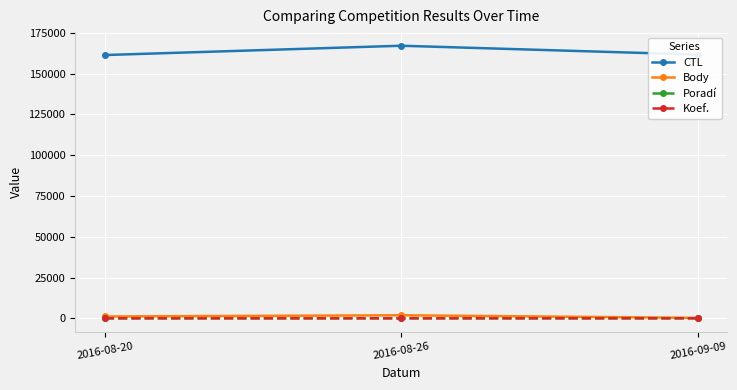

At which category is the sum across all series the highest?

2016-08-26